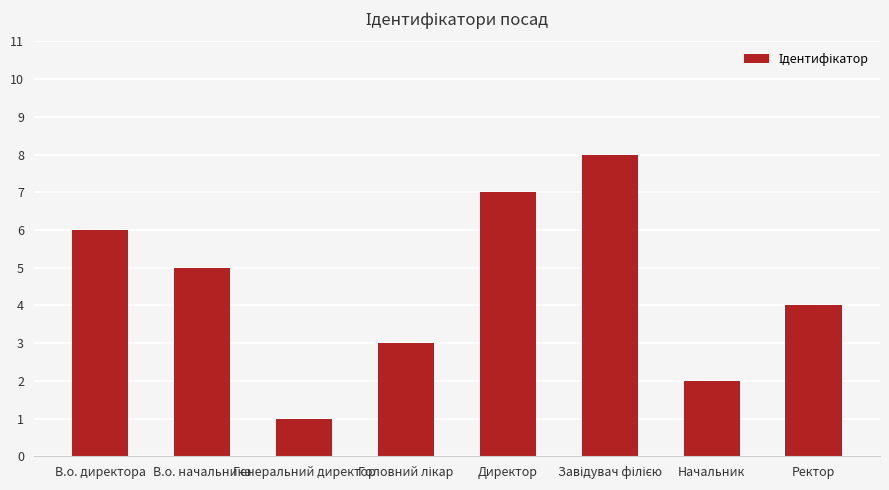

What is the sum of the values at Начальник and В.о. директора?

8